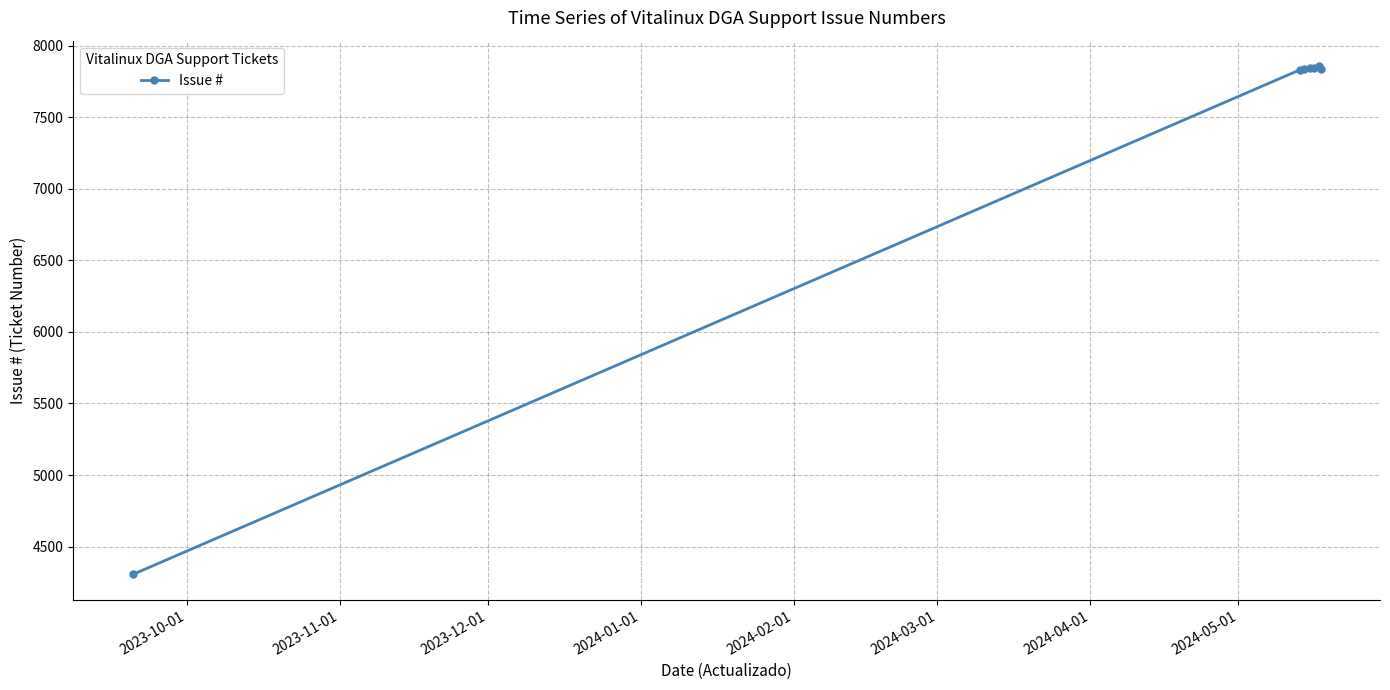

What is the difference between the maximum and minimum values?

3552